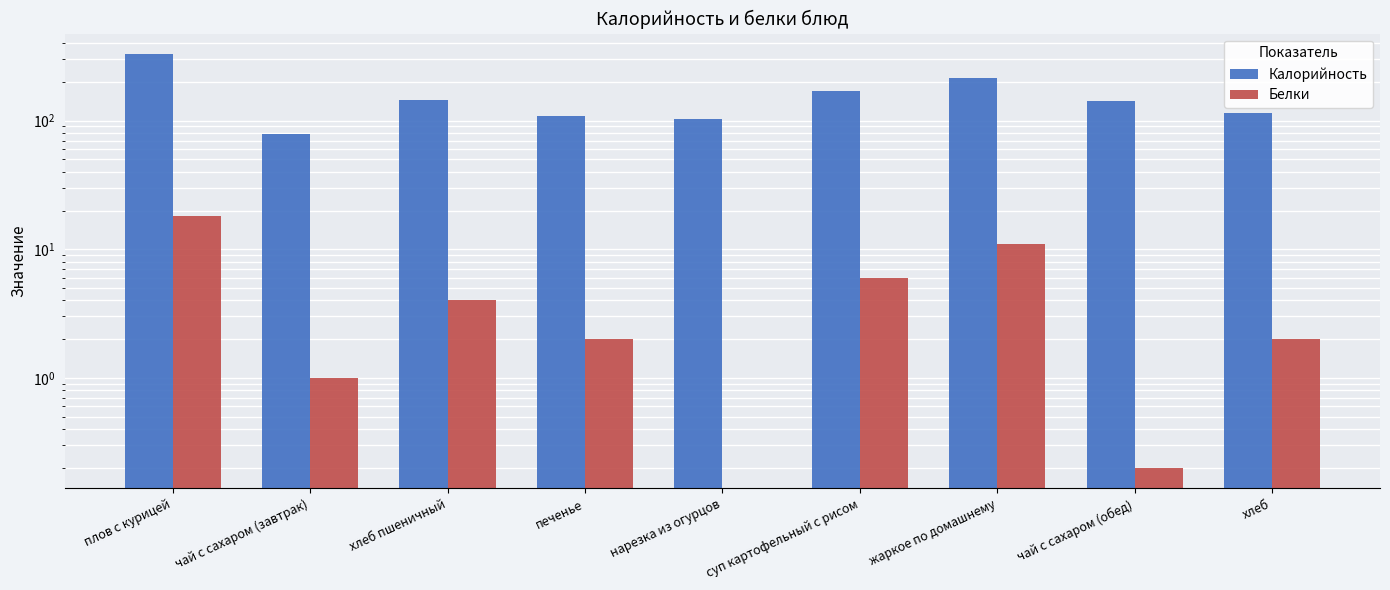

What is the difference between the Белки values at нарезка из огурцов and хлеб?

2.0